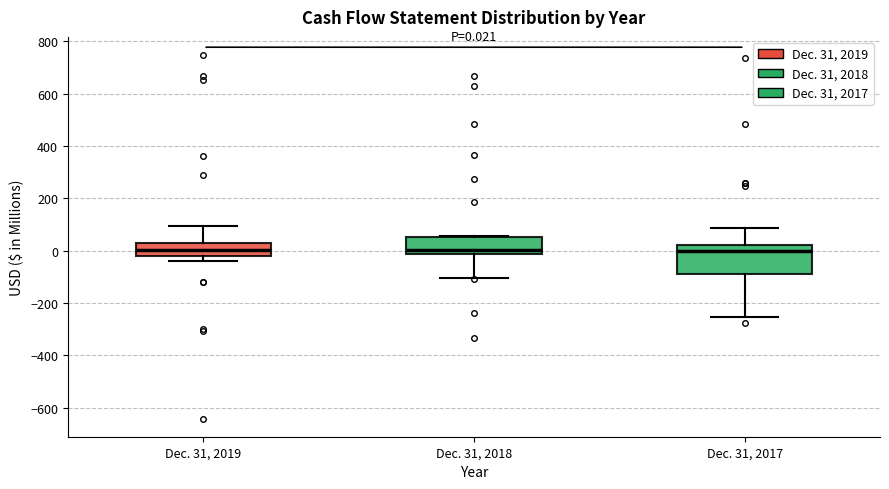

Comparing the boxes themselves (not the whiskers), which one is the tallest?

Dec. 31, 2017